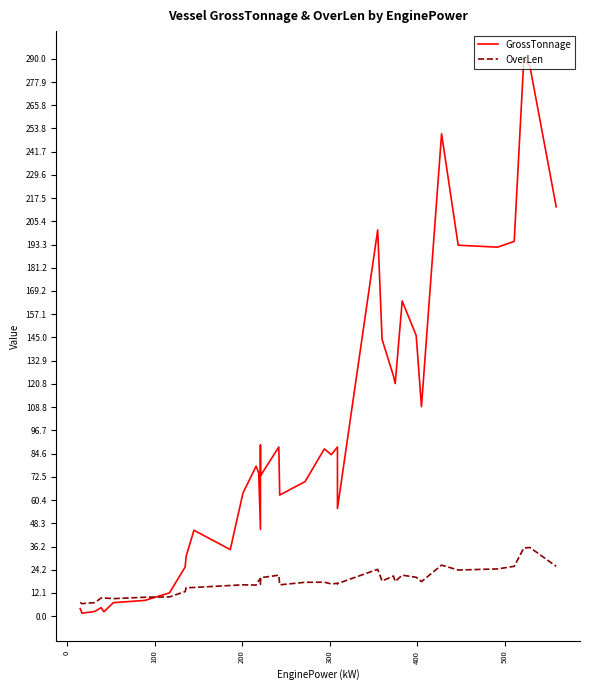

How many lines are shown in the chart?

2